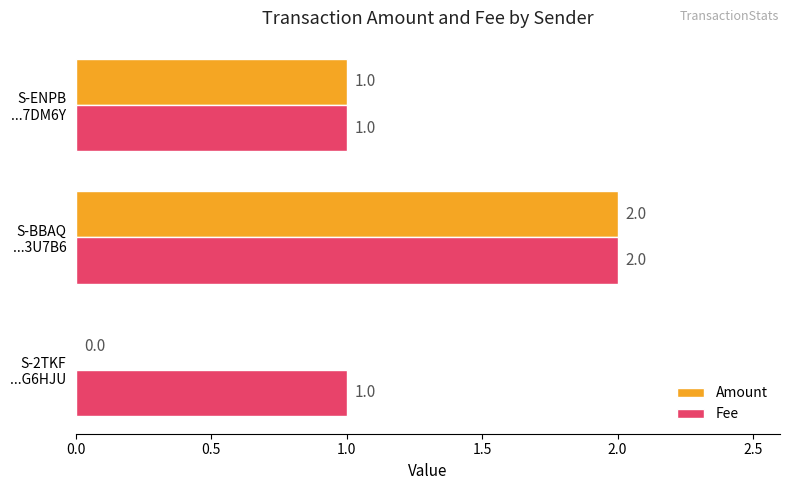

Which series has the largest total across all categories?

Fee